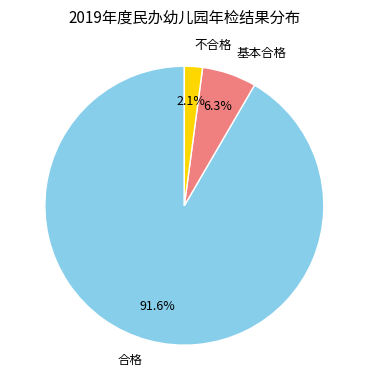

What portion of the pie excludes 基本合格?

93.7%